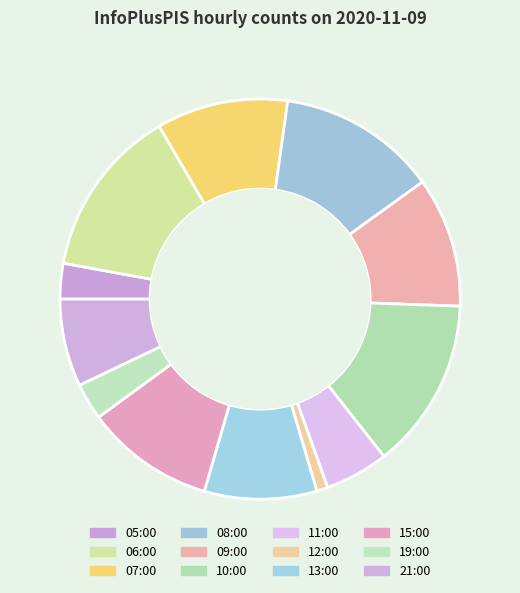

Is it true that 21:00 is 20% of the pie?

False